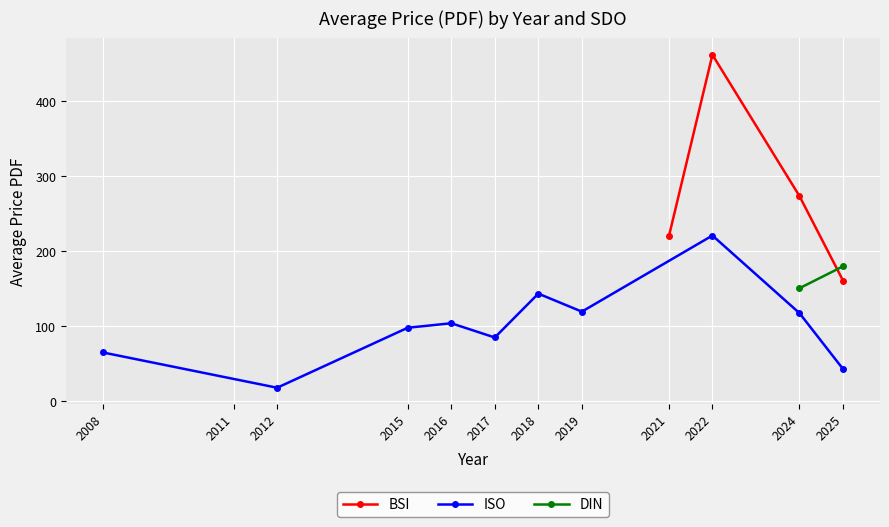

What is the value of the BSI point at the 4th from the left?

161.0